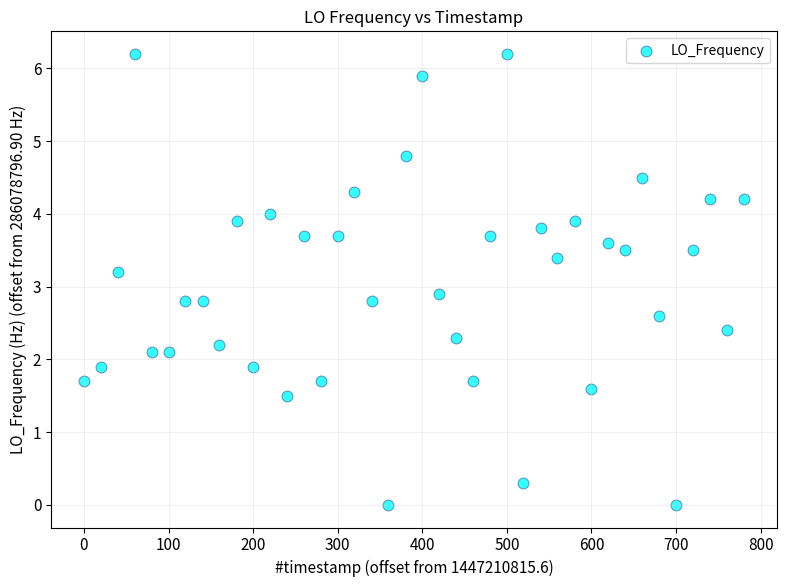

What Y value in the scatter plot is closest to 3?

2.9